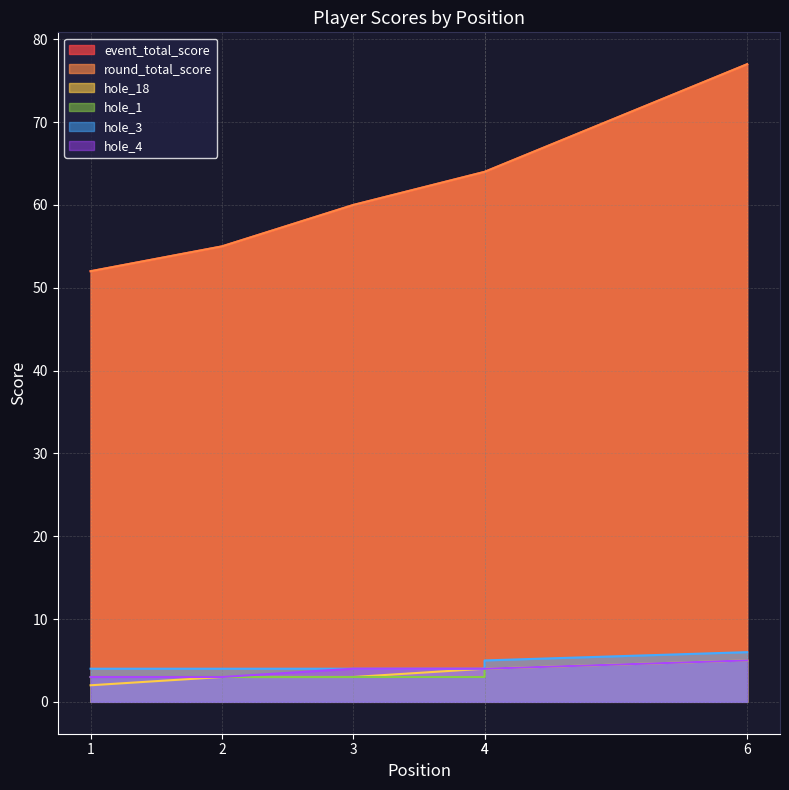

What is the lowest value of the round_total_score series?

52